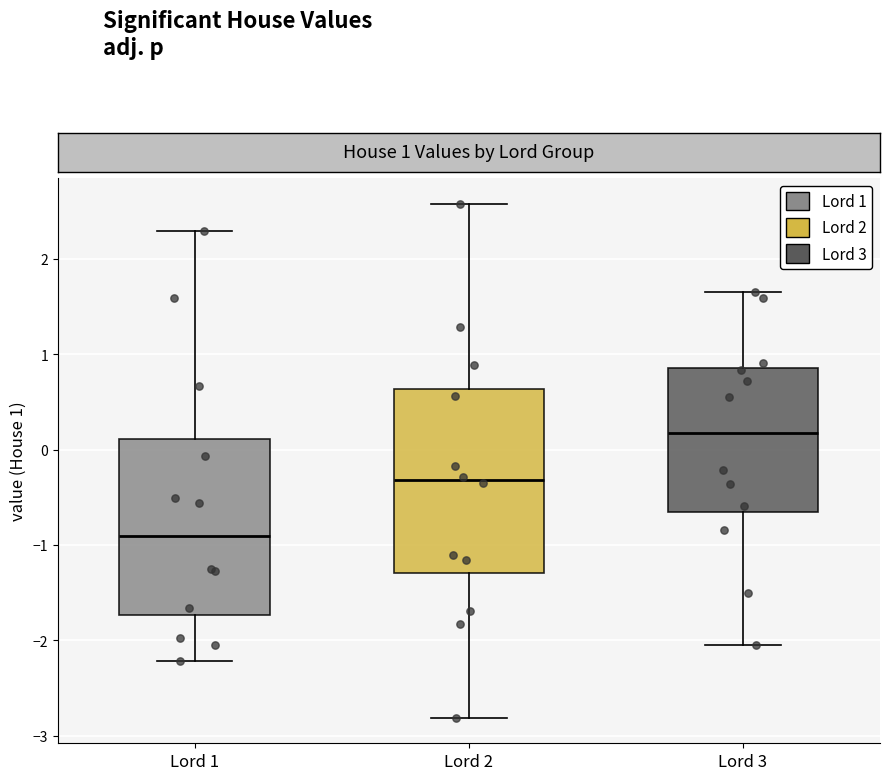

Reading left to right, transcribe this box plot: for each box, give where its median line is, the range the box spans, and where its two whiskers end, as read against the y-axis. The values are not printed on the chart, so give them approximately, as read against the axis.

Lord 1: median -0.9, box -1.7 to 0.1, whiskers -2.2 to 2.3
Lord 2: median -0.3, box -1.3 to 0.6, whiskers -2.8 to 2.6
Lord 3: median 0.2, box -0.7 to 0.9, whiskers -2.0 to 1.7